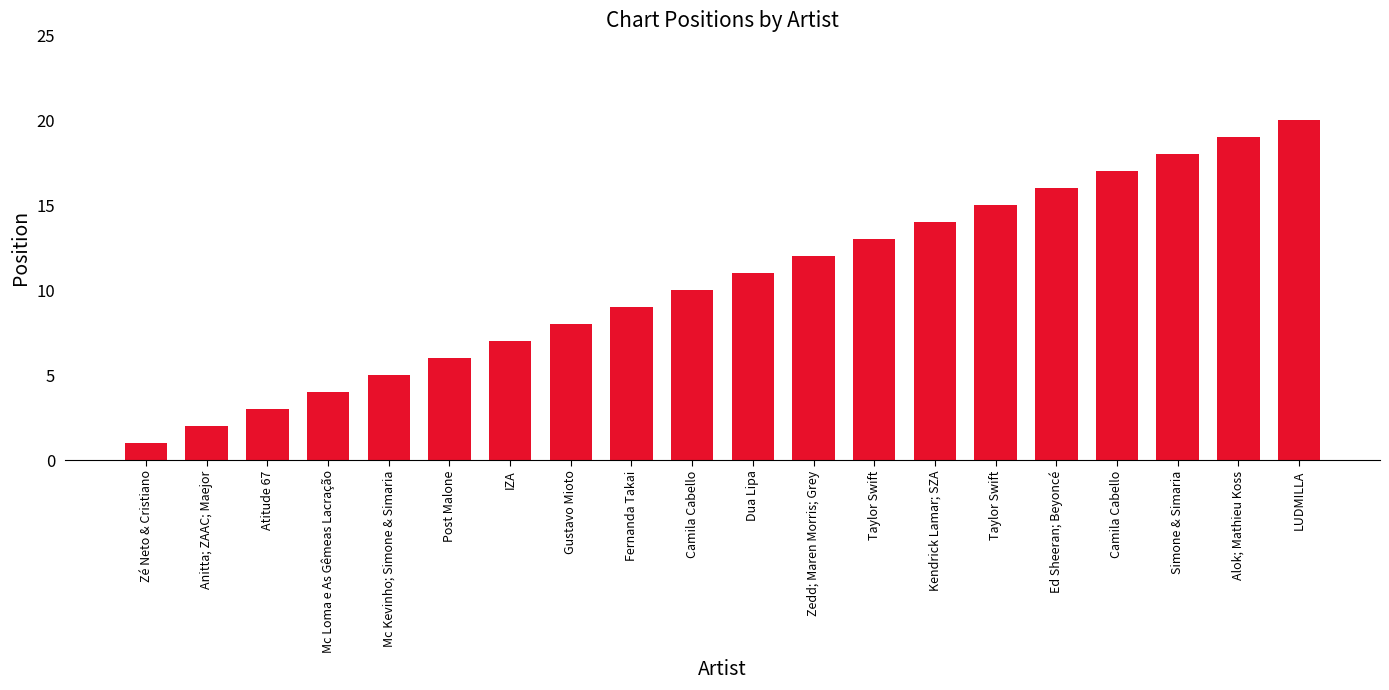

How many bars are there in total?

20